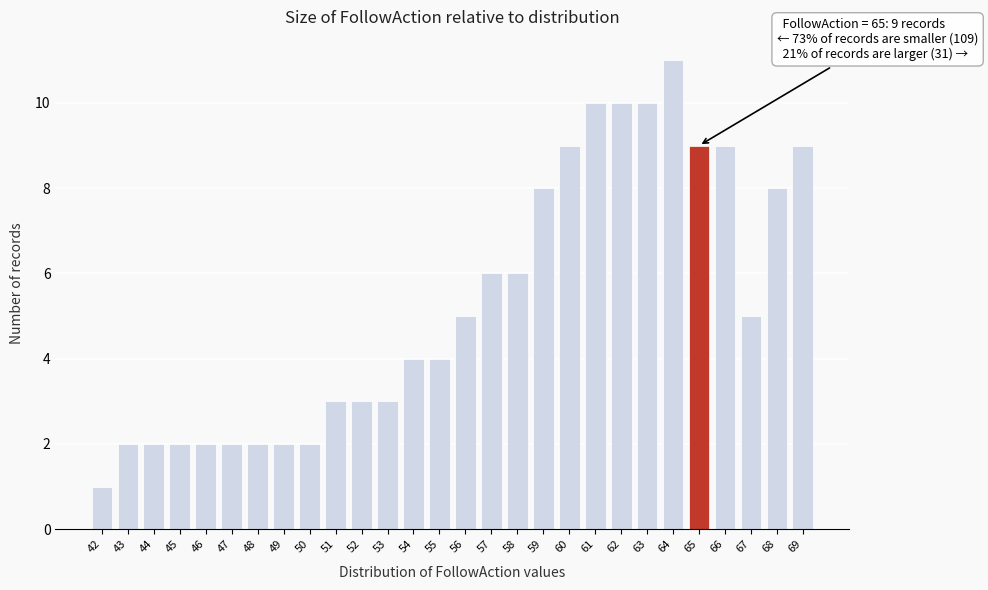

Reading left to right, list all the values displayed in this chart.

1	2	2	2	2	2	2	2	2	3	3	3	4	4	5	6	6	8	9	10	10	10	11	9	9	5	8	9